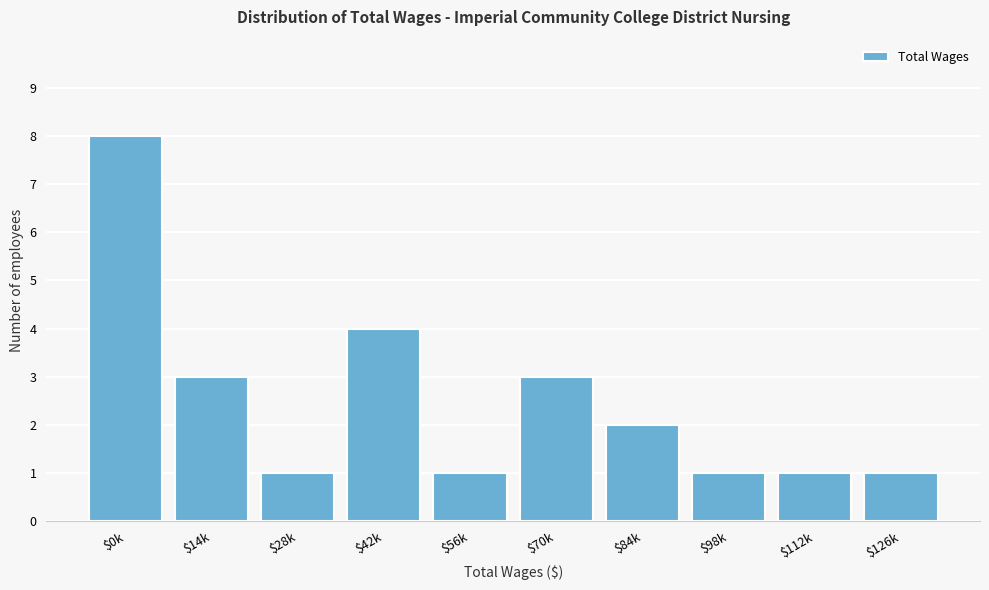

Reading right to left, what are all the values shown in this chart?

1	1	1	2	3	1	4	1	3	8